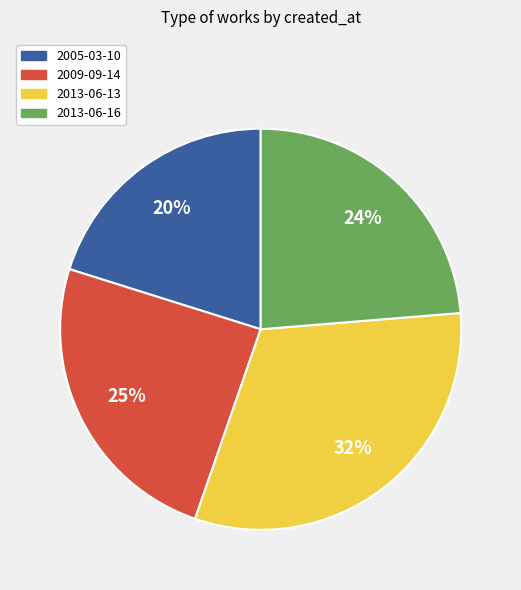

How many segments does this pie chart have?

4